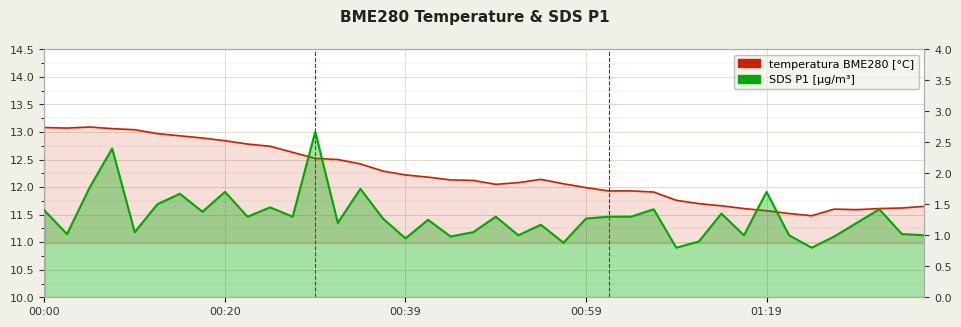

Where is SDS_P1 nearest to the value 1?

21